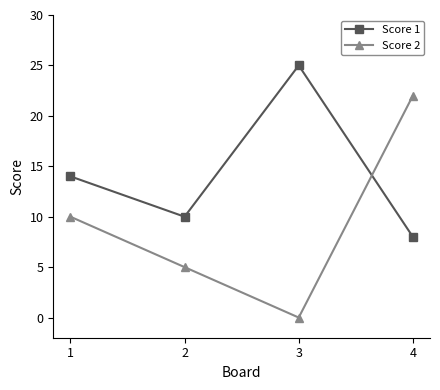

What is the spread (max minus min) of values at 4?

14